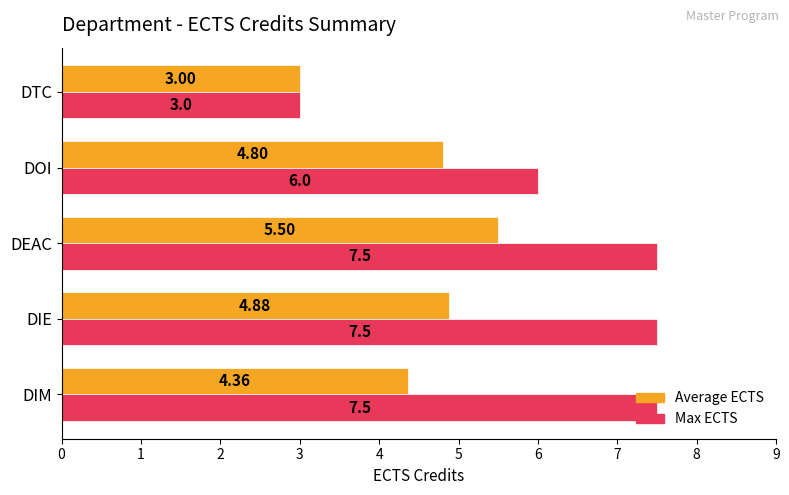

What is the difference between the highest and lowest values at DIM?

3.1